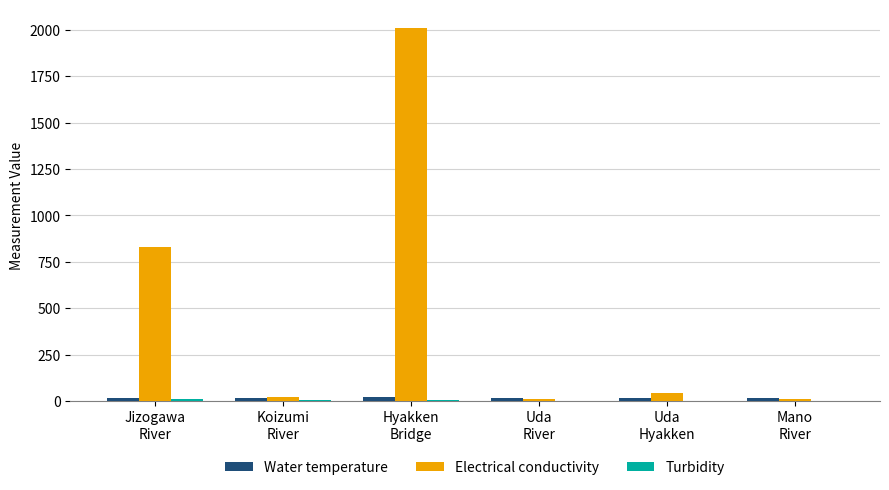

At which category is the sum across all series the highest?

Hyakken
Bridge